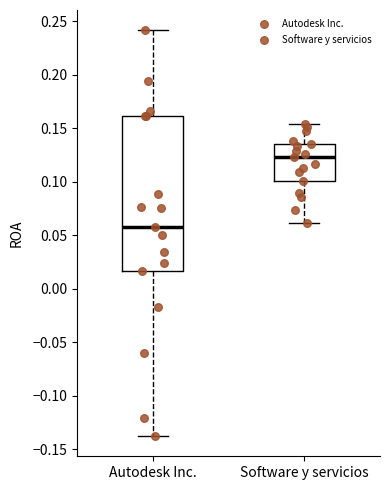

Which box is the tallest, from its lower edge to its upper edge?

Autodesk Inc.